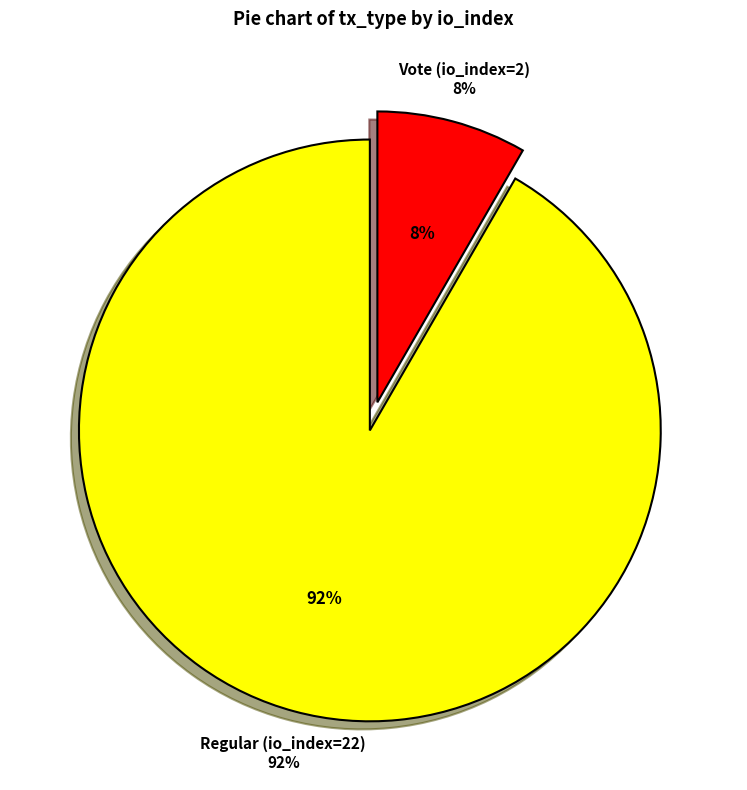

Count the number of slices in the pie.

2